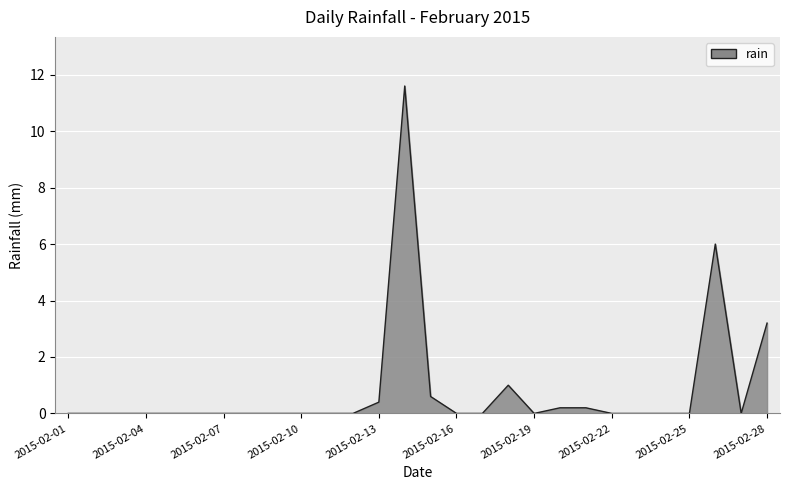

What is the difference between the maximum and minimum values?

11.6